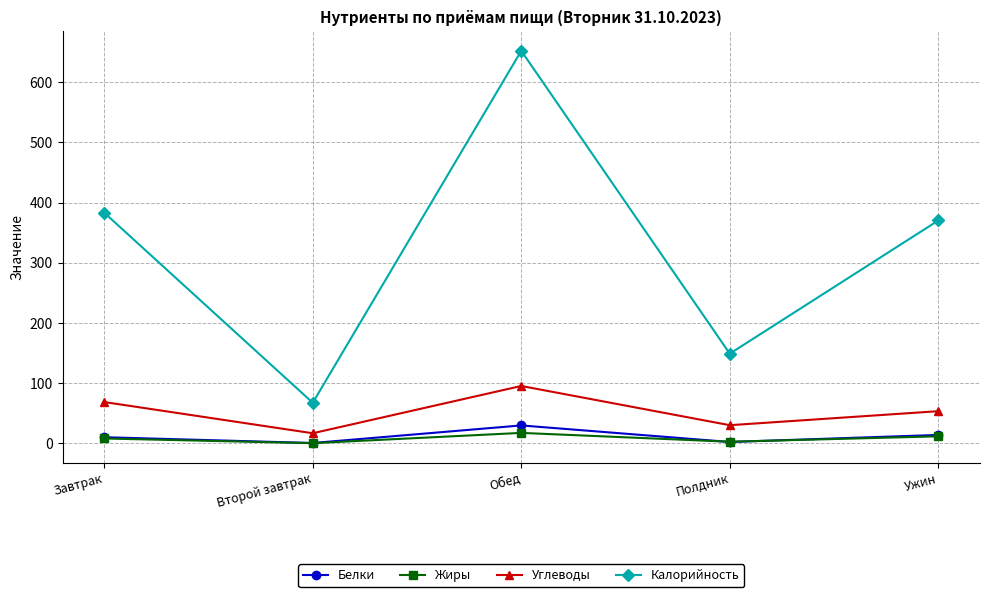

What is the sum of all Калорийность values?

1621.7